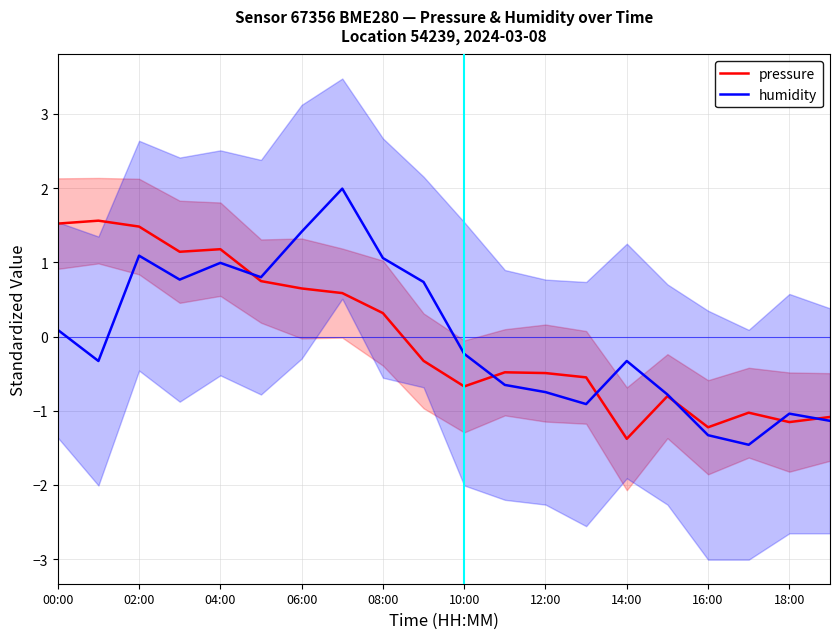

What is the maximum value for humidity?

2.0